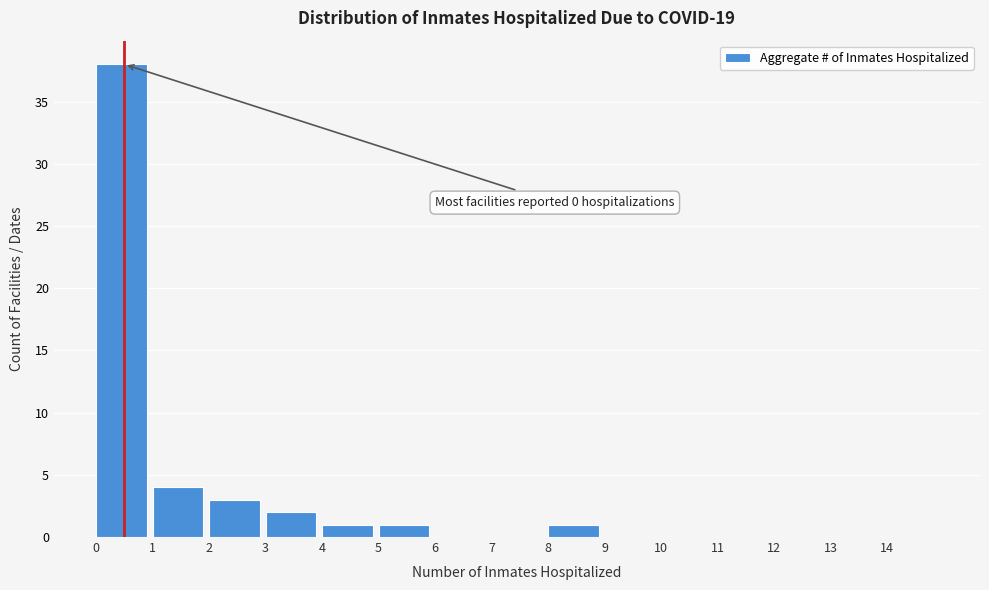

Reading right to left, transcribe all the data shown in this chart.

14=0	13=0	12=0	11=0	10=0	9=0	8=1	7=0	6=0	5=1	4=1	3=2	2=3	1=4	0=38